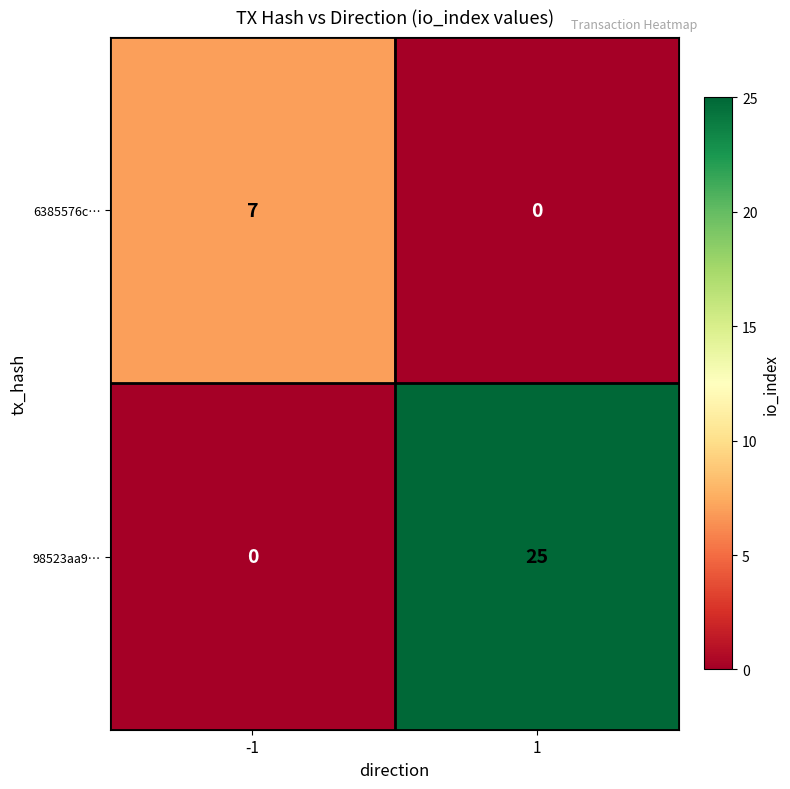

True or false: 6385576c… has a value of 2 at -1.

False